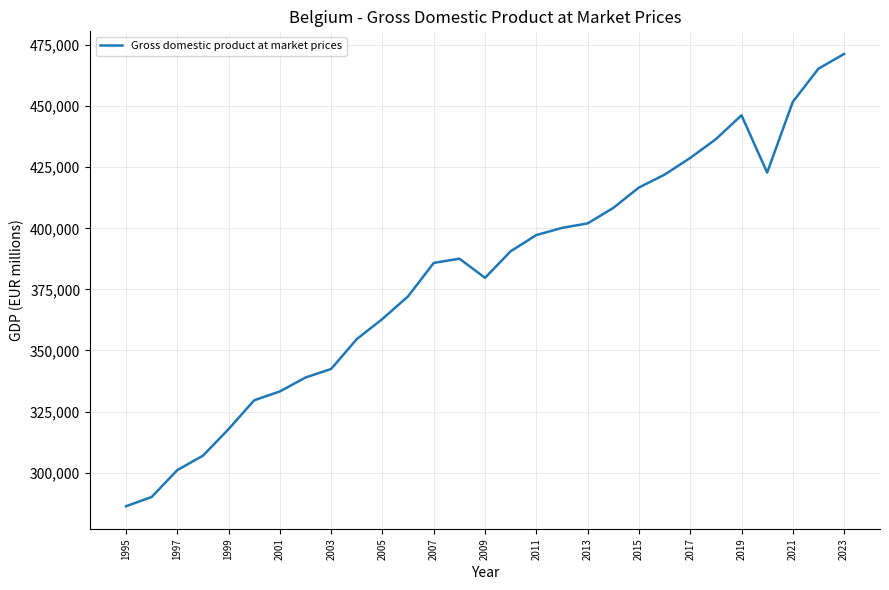

What is the smallest value displayed?

286238.4